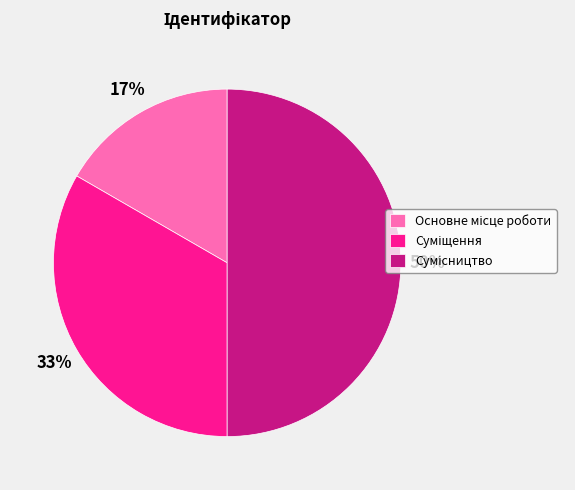

To the nearest percent, what is the difference between the largest and smallest slice percentages?

33%